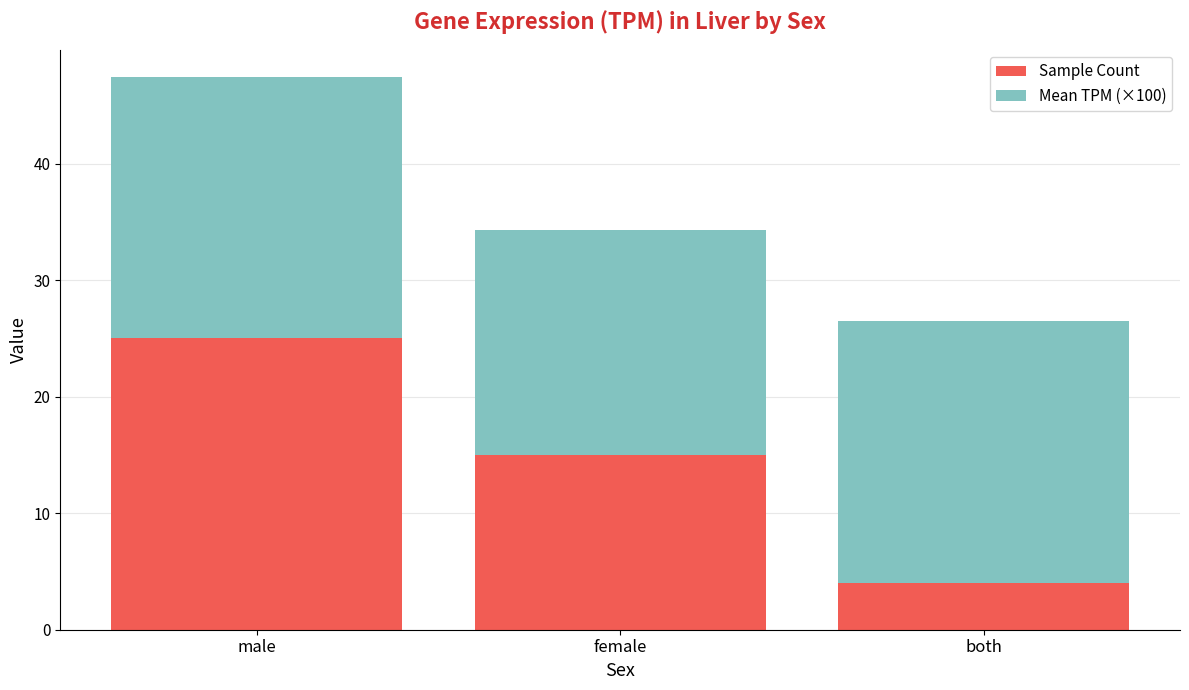

What is the sum of all Sample Count values?

44.0